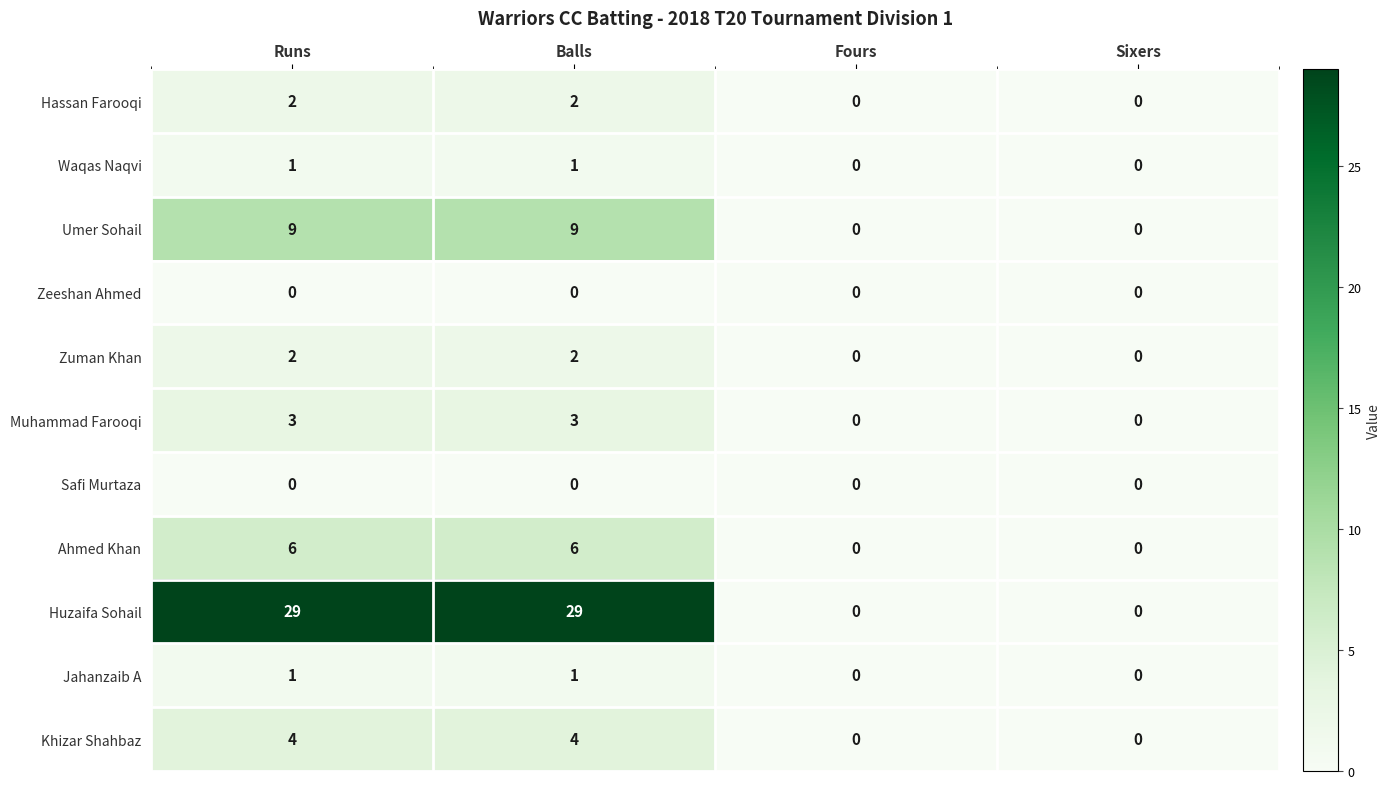

Between Balls and Fours, which series saw the biggest shift?

Huzaifa Sohail